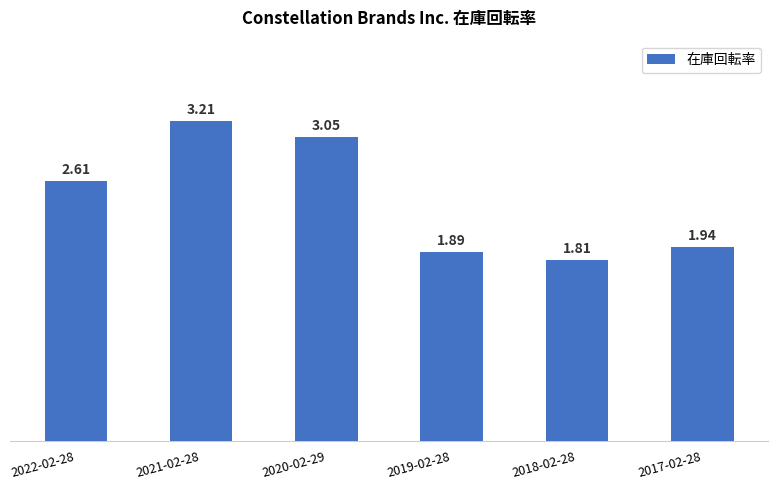

Which label corresponds to the largest value in the chart?

2021-02-28